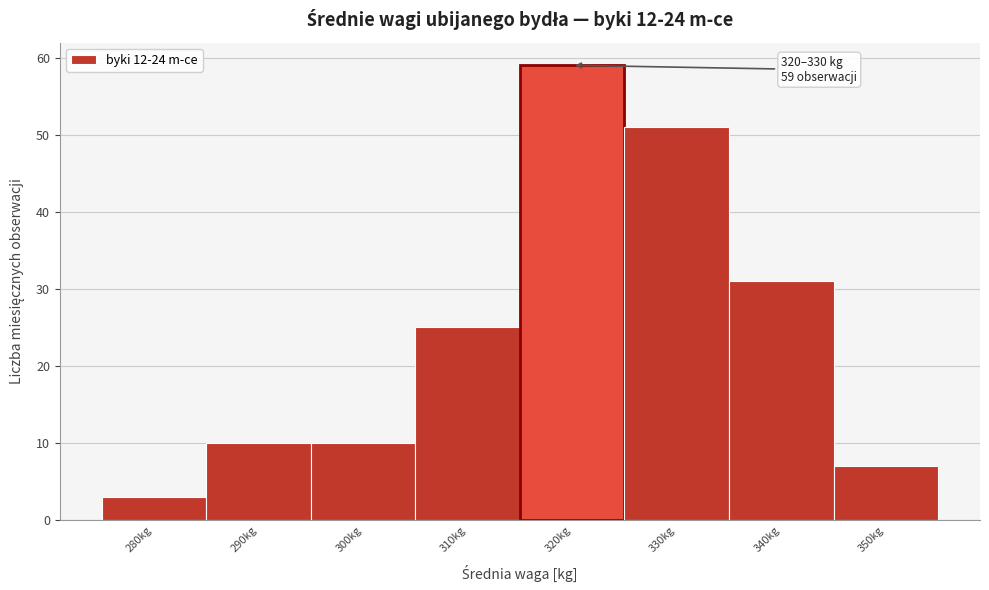

Reading left to right, what are all the values shown in this chart?

3	10	10	25	59	51	31	7